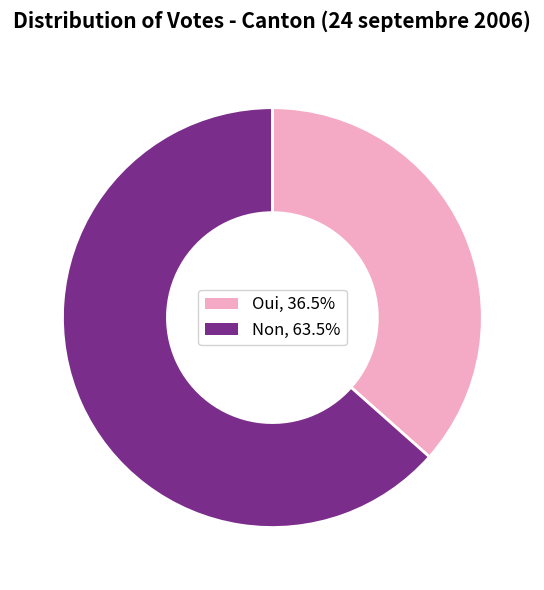

Do Non and Oui together represent more than half of the pie?

Yes